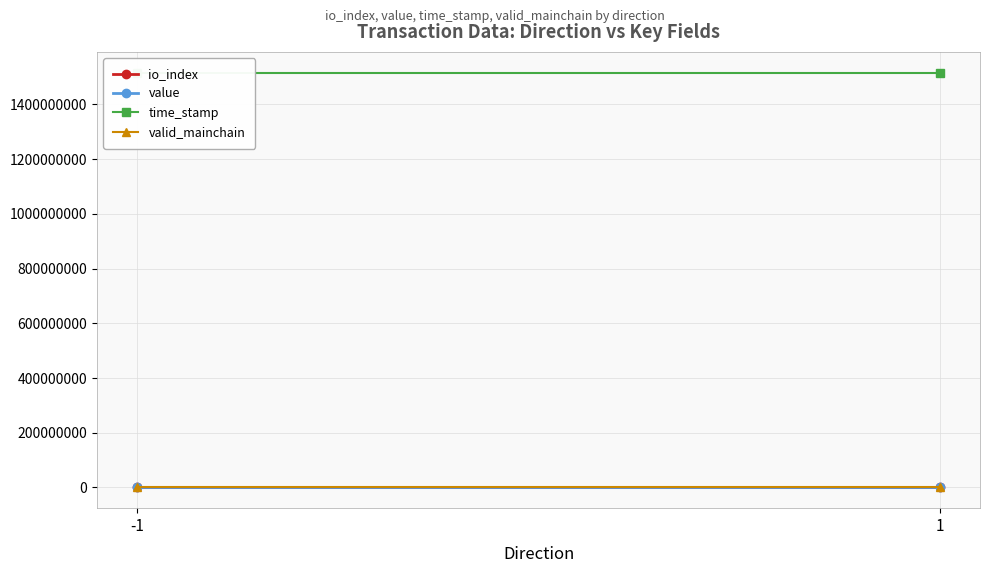

Which series has the largest total across all categories?

time_stamp